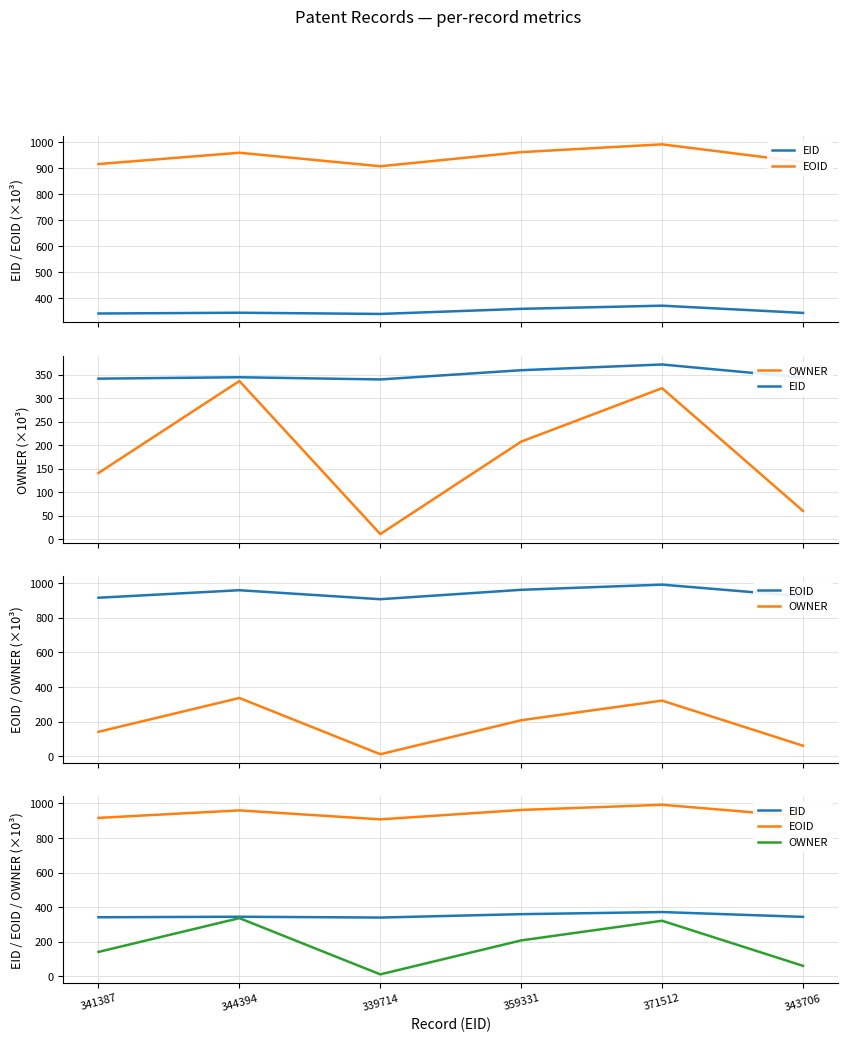

At which label is EID closest to 355?

359331